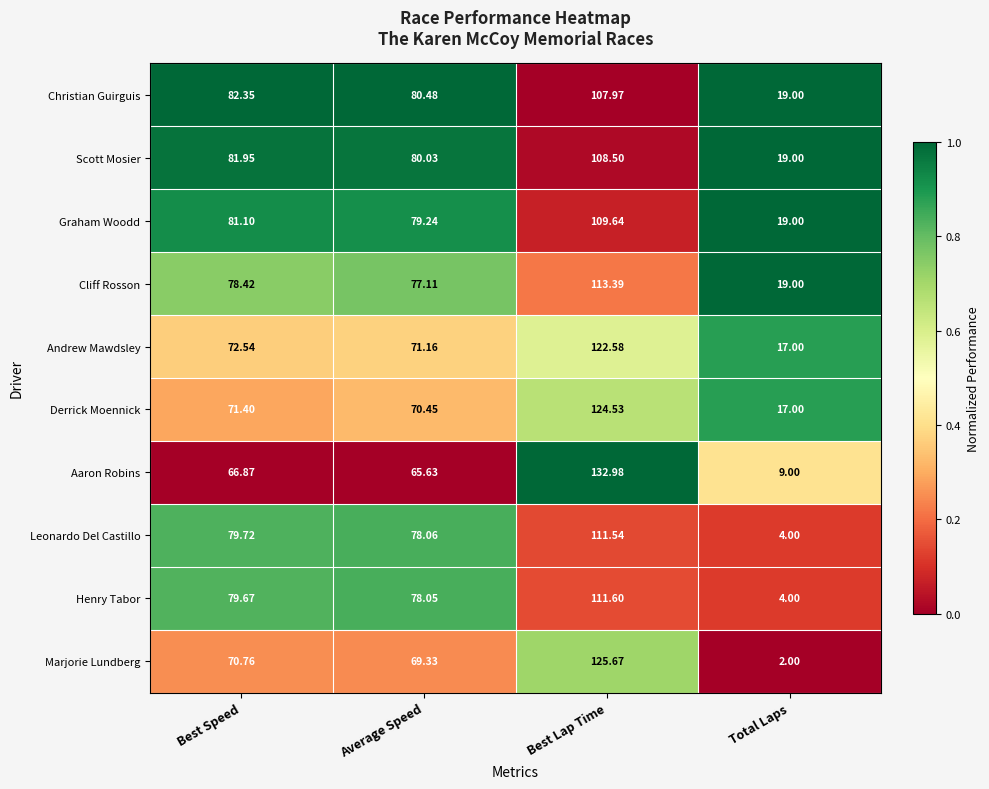

List the labels in order of Cliff Rosson value, largest first.

Best Lap Time, Best Speed, Average Speed, Total Laps